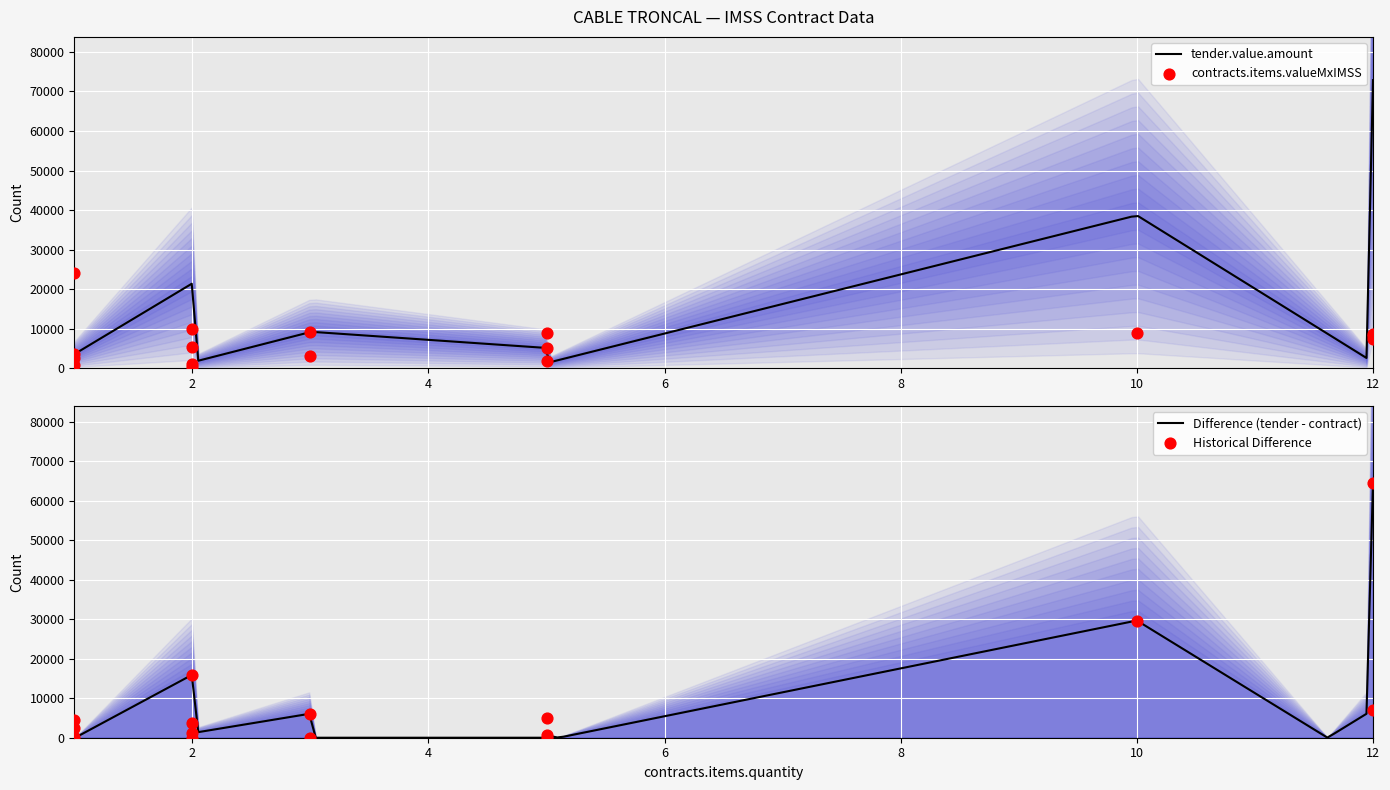

Which series has the widest spread of Y values?

tender.value.amount